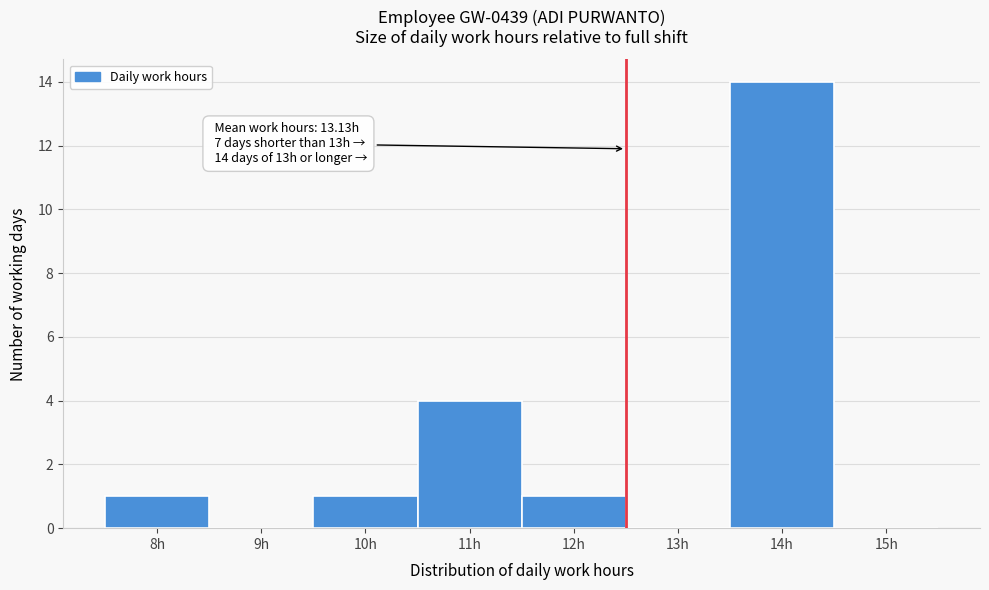

Reading right to left, extract all data points from this chart.

15h=0	14h=14	13h=0	12h=1	11h=4	10h=1	9h=0	8h=1